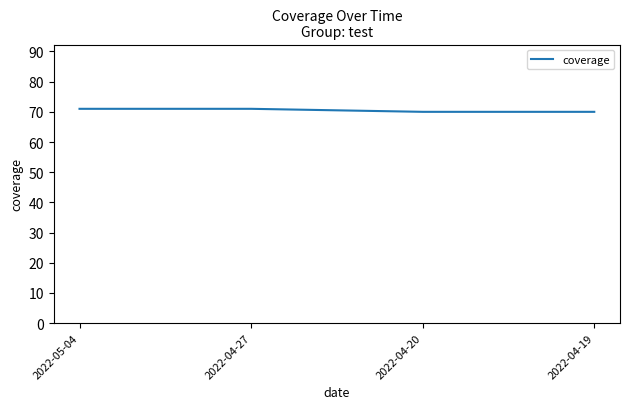

True or false: there are more than 1 points higher than both neighbors.

False